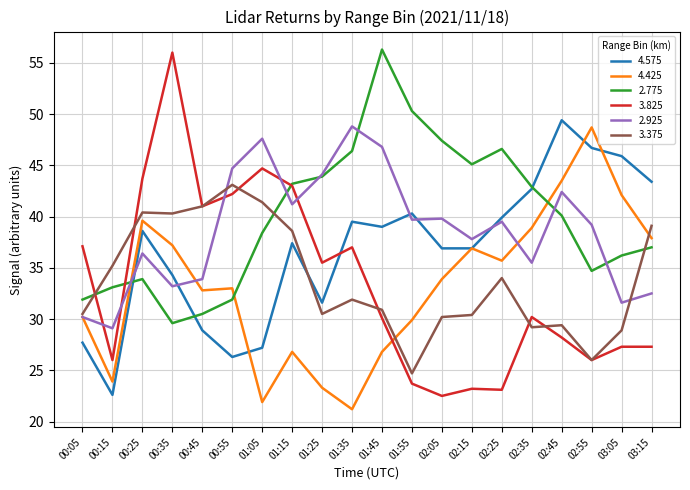

At how many categories does at least one series exceed 36?

19